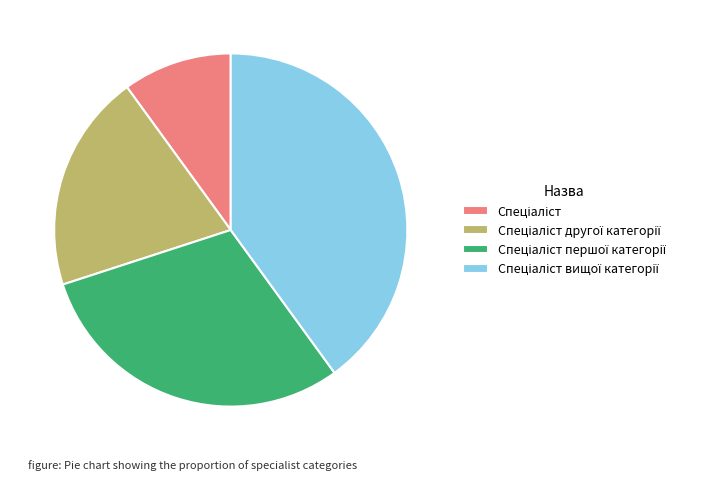

Does any single category account for the majority?

No